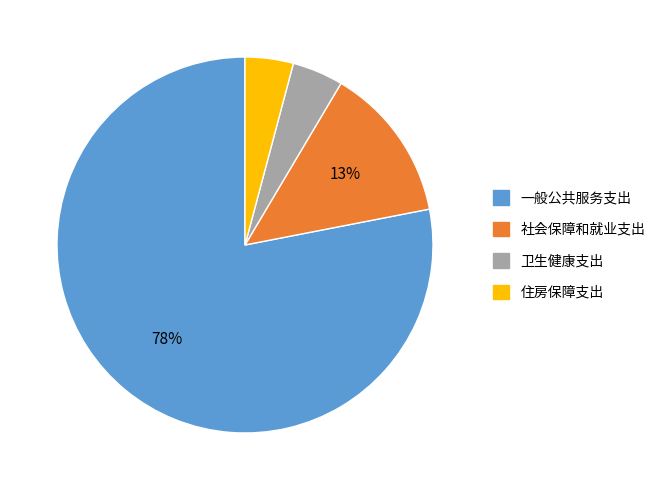

What is the largest slice in the pie chart?

一般公共服务支出